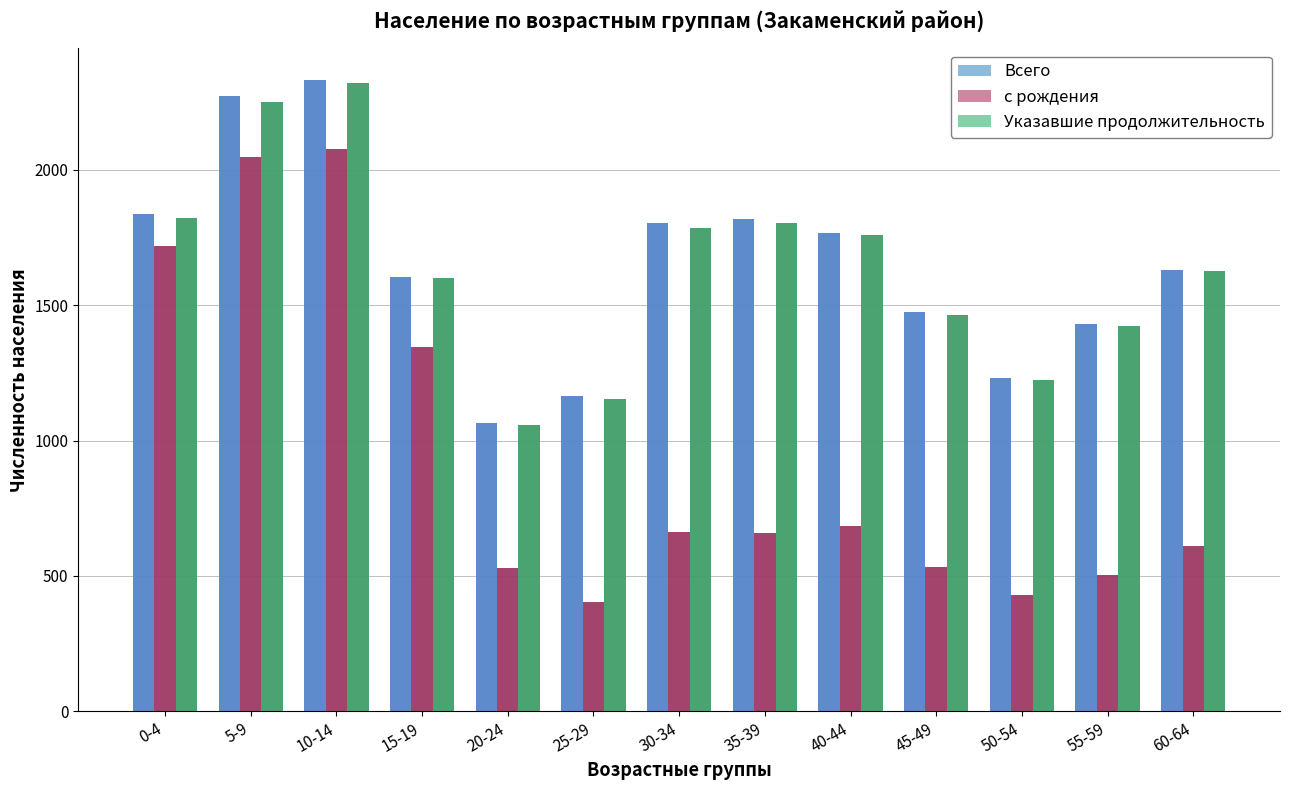

Is it true that Указавшие продолжительность equals 1804 at 35-39?

True